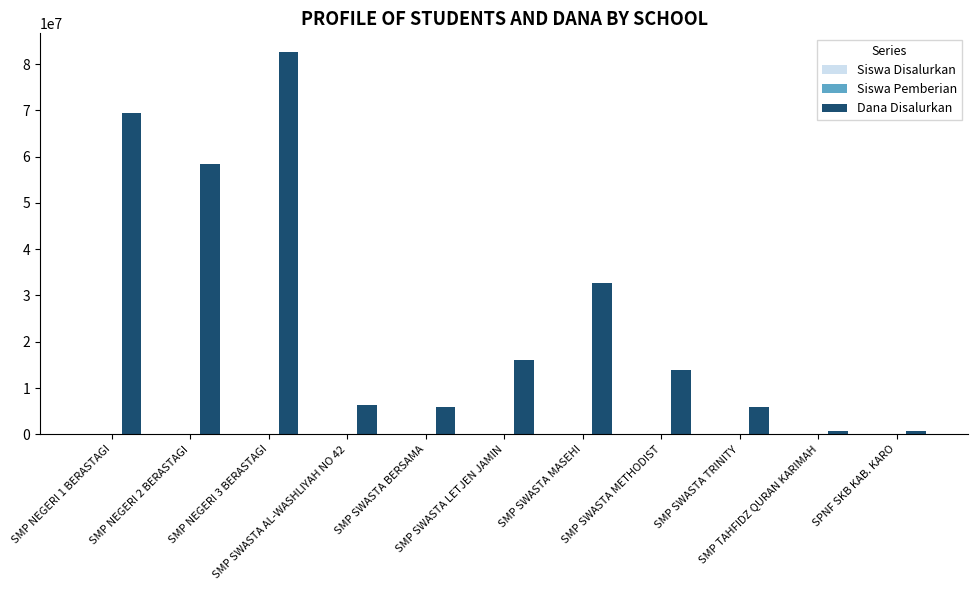

What is the difference between the maximum and minimum values in the Siswa Disalurkan series?

137